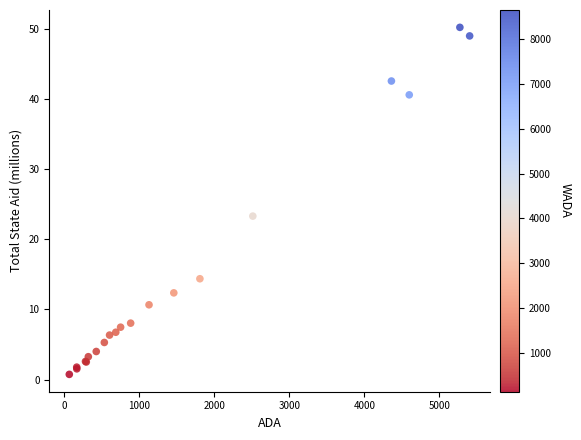

What Y value in the scatter plot is closest to 25?

23.3